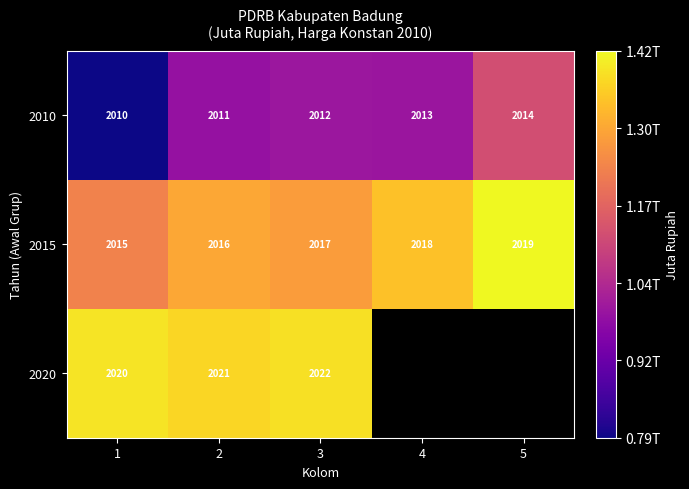

What is the difference between the maximum and minimum values in the 2010 series?

333861.2